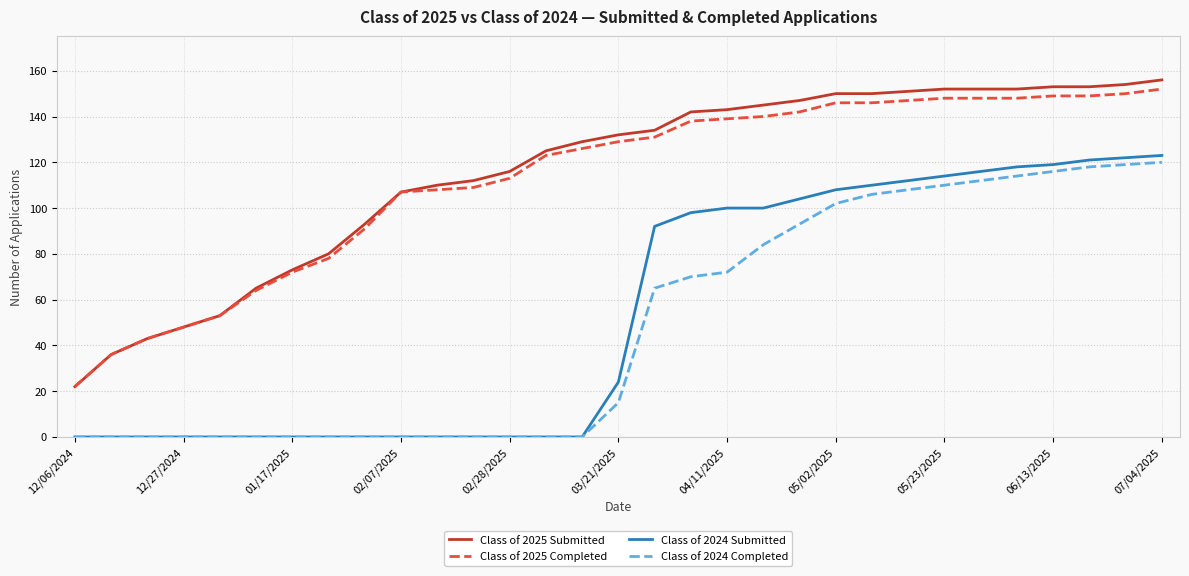

True or false: Class of 2024 Submitted and Class of 2025 Completed intersect in this chart.

False